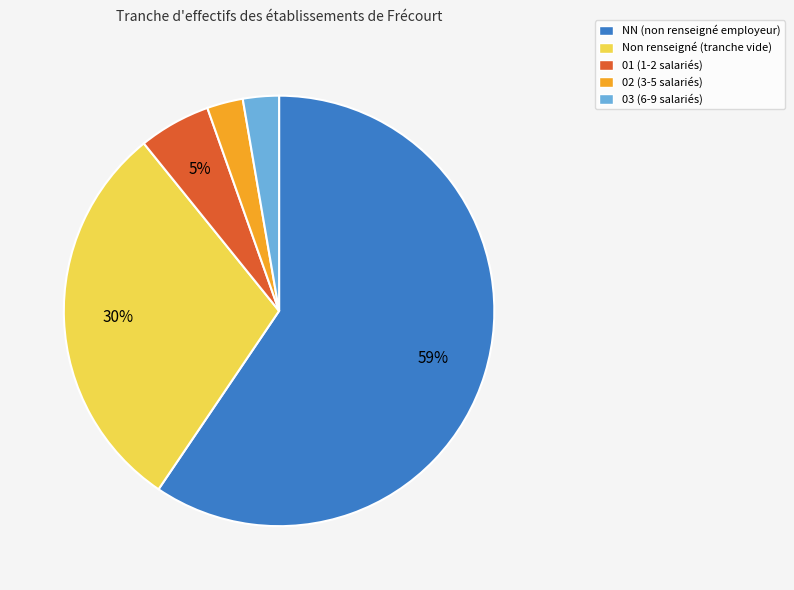

Do Non renseigné (tranche vide) and NN (non renseigné employeur) together represent more than half of the pie?

Yes